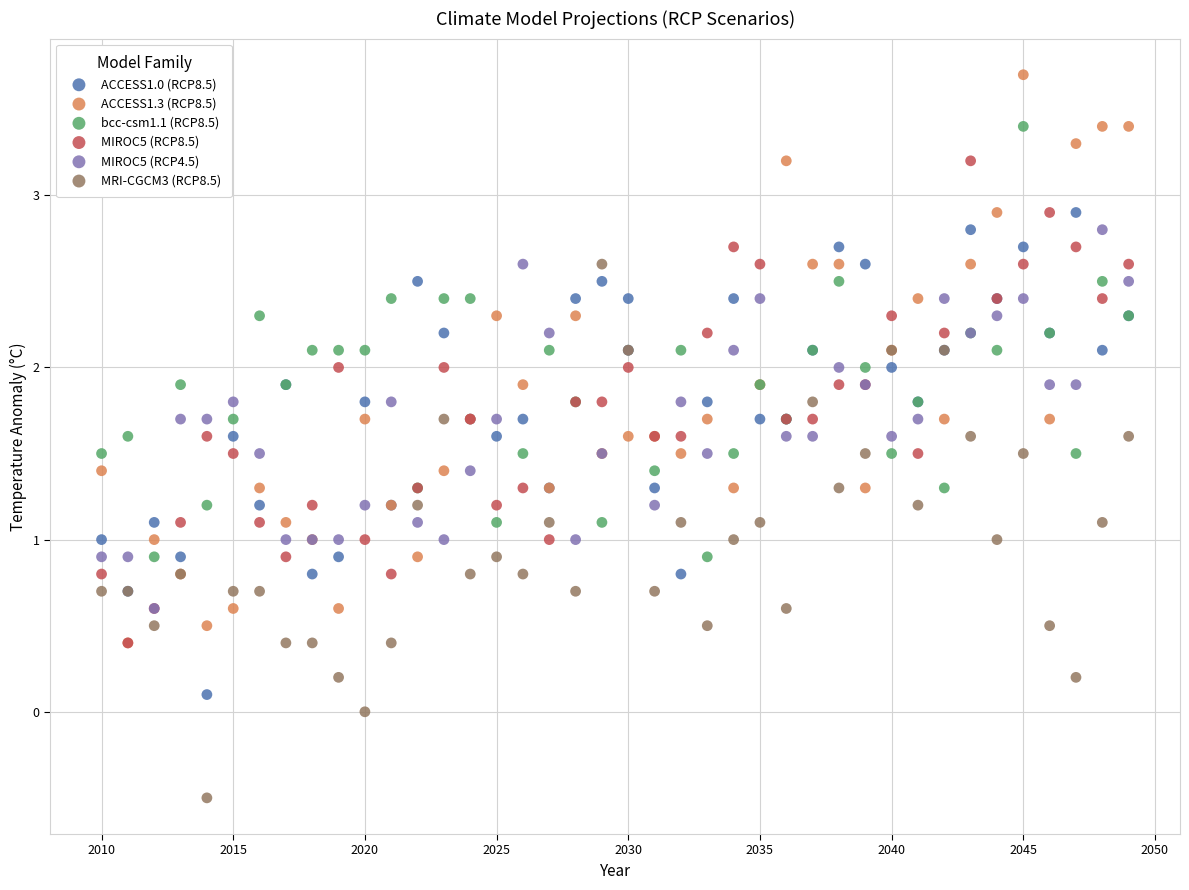

Which series reaches the minimum Y coordinate?

MRI-CGCM3 (RCP8.5)